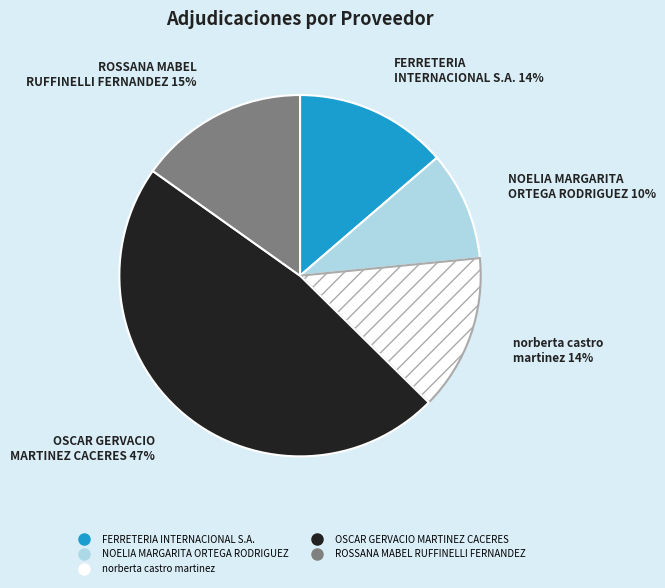

Is the sum of norberta castro martinez and NOELIA MARGARITA ORTEGA RODRIGUEZ greater than half?

No